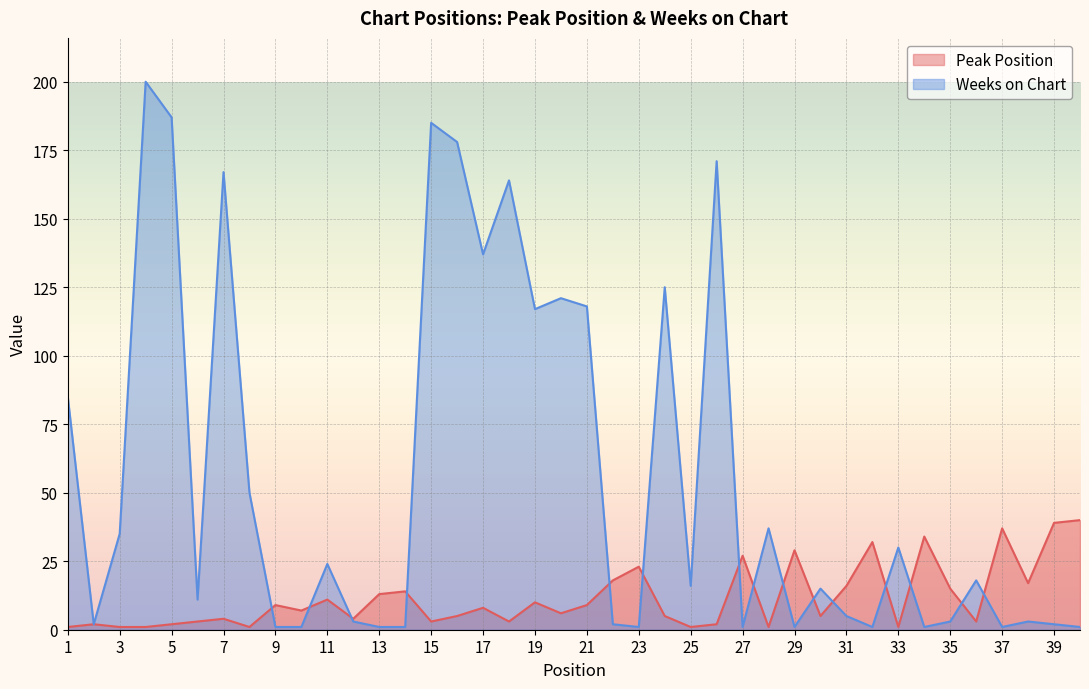

True or false: Weeks on Chart and Peak Position cross at least once.

True